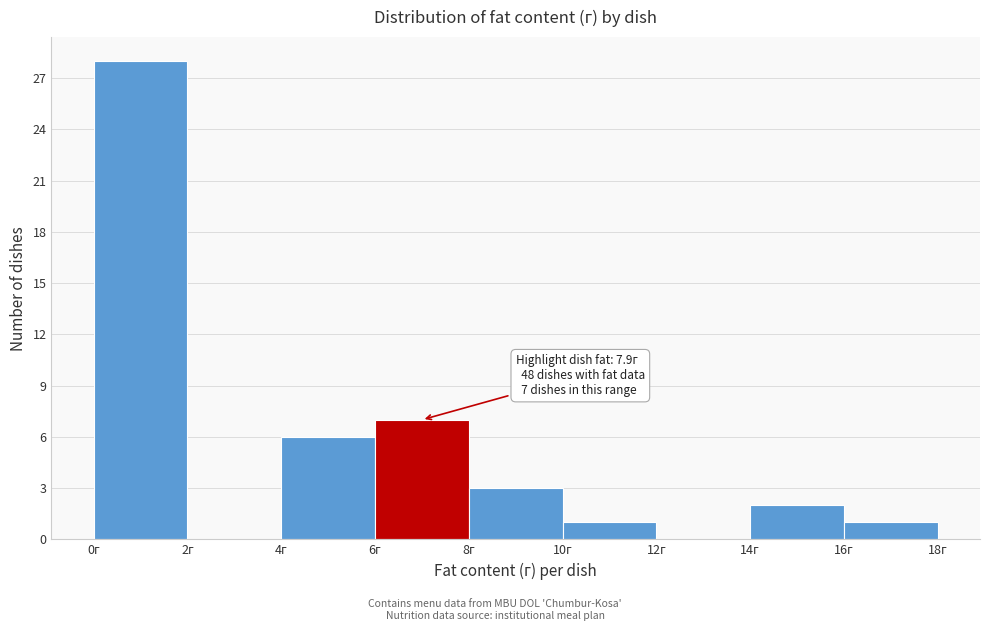

Over which range of the x-axis is the bar tallest?

0 to 2